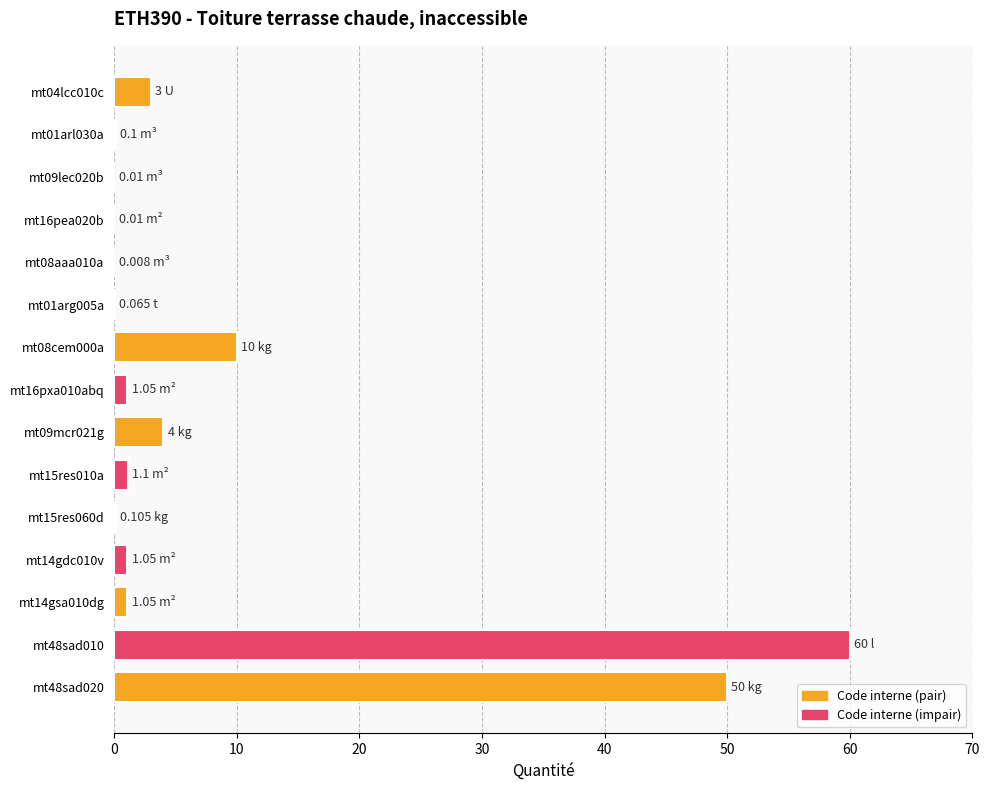

What is the sum of all values?

131.5